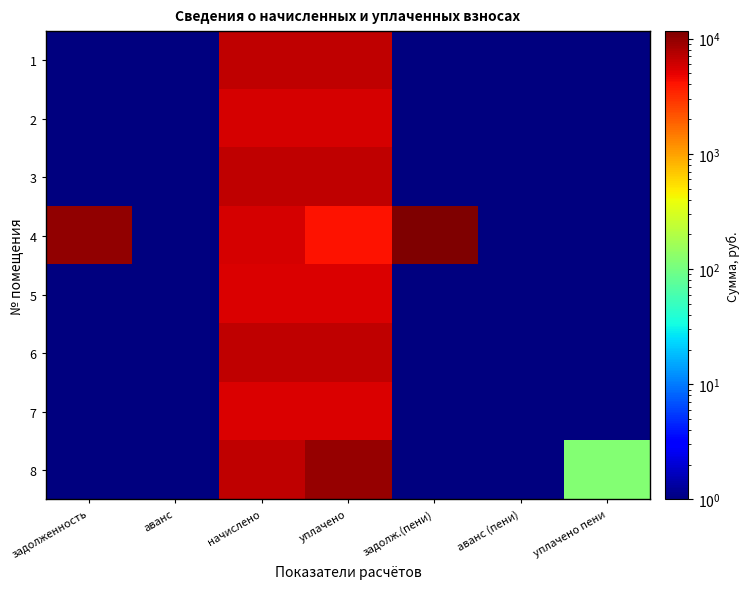

Reading left to right, what are all the values shown in this chart?

1: задолженность=0.1	аванс=0.1	начислено=6781.3	уплачено=6781.3	задолж.(пени)=0.1	аванс (пени)=0.1	уплачено пени=0.1
2: задолженность=0.1	аванс=0.1	начислено=5651.1	уплачено=5651.1	задолж.(пени)=0.1	аванс (пени)=0.1	уплачено пени=0.1
3: задолженность=0.1	аванс=0.1	начислено=6744.1	уплачено=6744.1	задолж.(пени)=0.1	аванс (пени)=0.1	уплачено пени=0.1
4: задолженность=9753.1	аванс=0.1	начислено=5601.6	уплачено=4066.8	задолж.(пени)=11620.3	аванс (пени)=0.1	уплачено пени=0.1
5: задолженность=0.1	аванс=0.1	начислено=5576.6	уплачено=5576.6	задолж.(пени)=0.1	аванс (пени)=0.1	уплачено пени=0.1
6: задолженность=0.1	аванс=0.1	начислено=6806.2	уплачено=6806.2	задолж.(пени)=0.1	аванс (пени)=0.1	уплачено пени=0.1
7: задолженность=0.1	аванс=0.1	начислено=5477.2	уплачено=5477.2	задолж.(пени)=0.1	аванс (пени)=0.1	уплачено пени=0.1
8: задолженность=0.1	аванс=0.1	начислено=6756.5	уплачено=9541.8	задолж.(пени)=0.1	аванс (пени)=0.1	уплачено пени=119.8